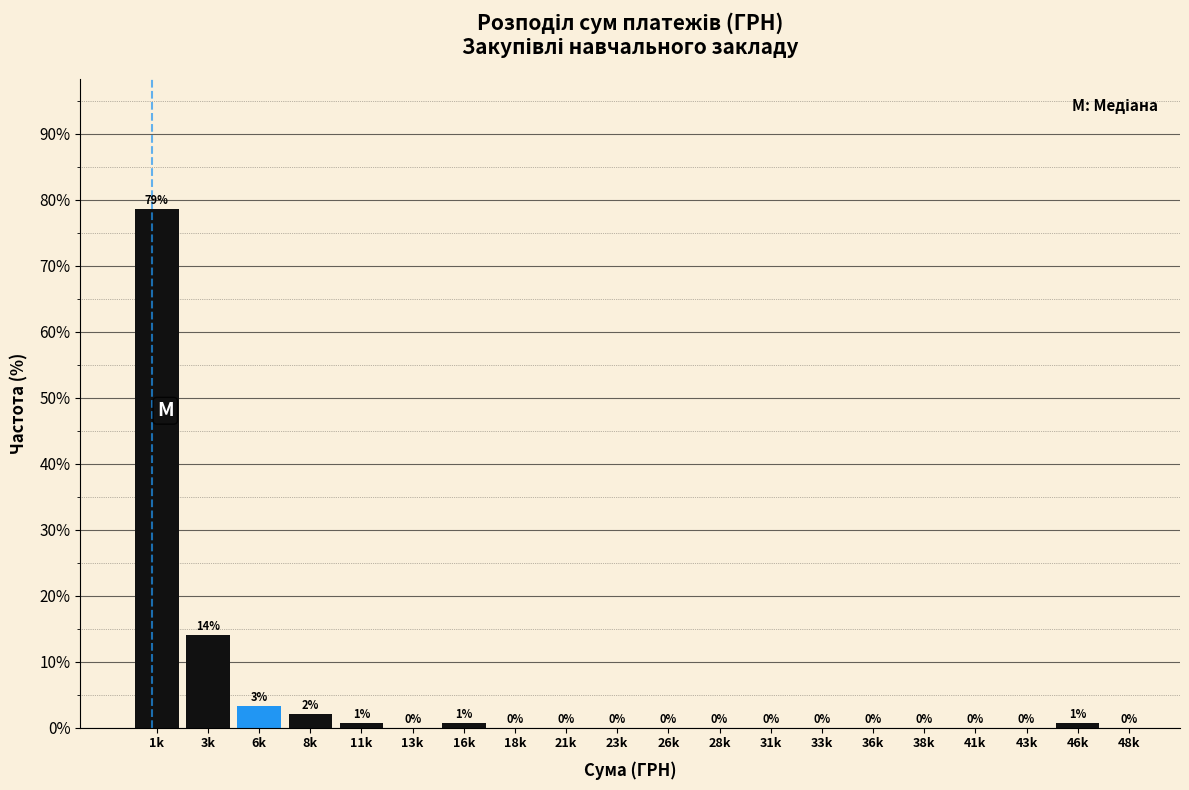

True or false: the data shows 2.0 at 8k.

True